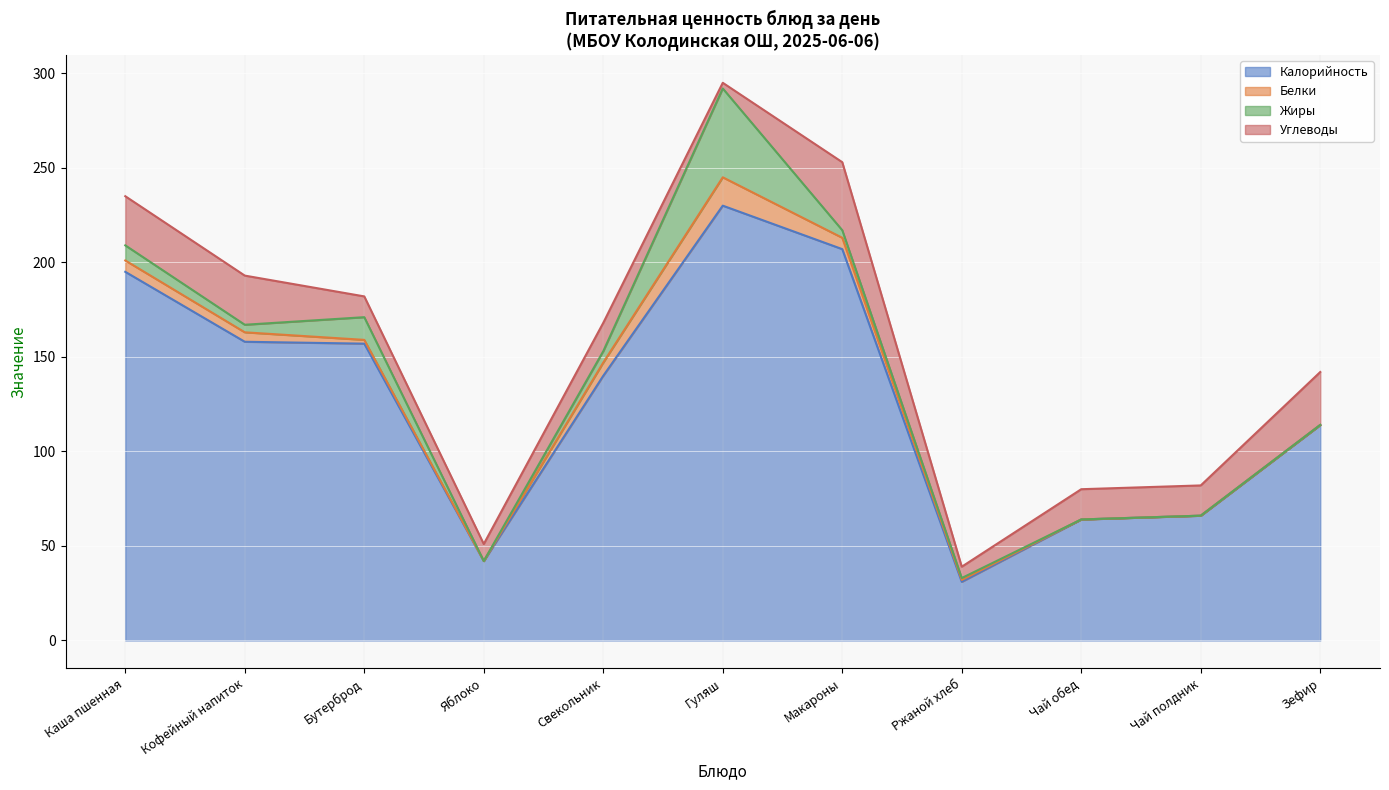

What is the label of the 1st point from the left?

Каша пшенная